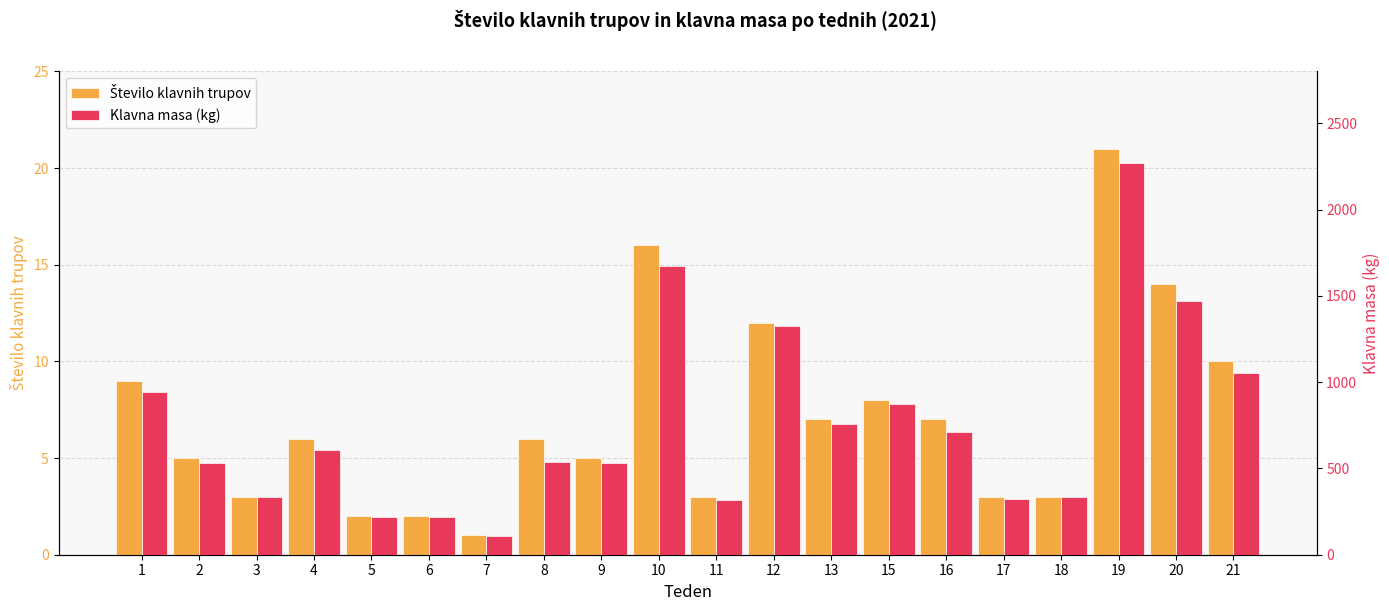

What is the value of the Klavna masa (kg) bar at the 3rd from the left?

334